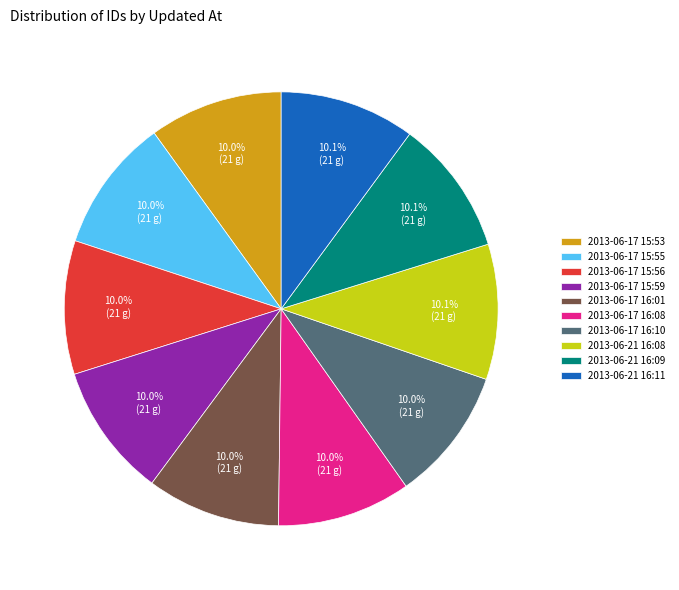

Count the number of slices in the pie.

10